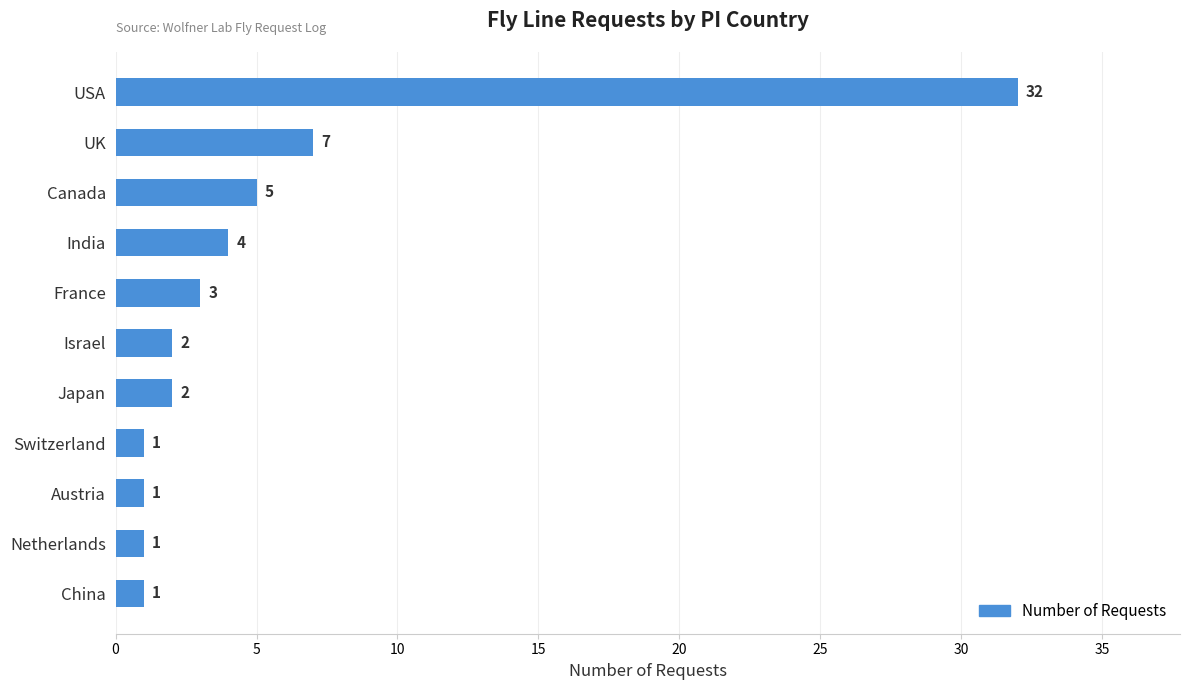

Approximately how many times larger is the value at UK compared to France?

2.3